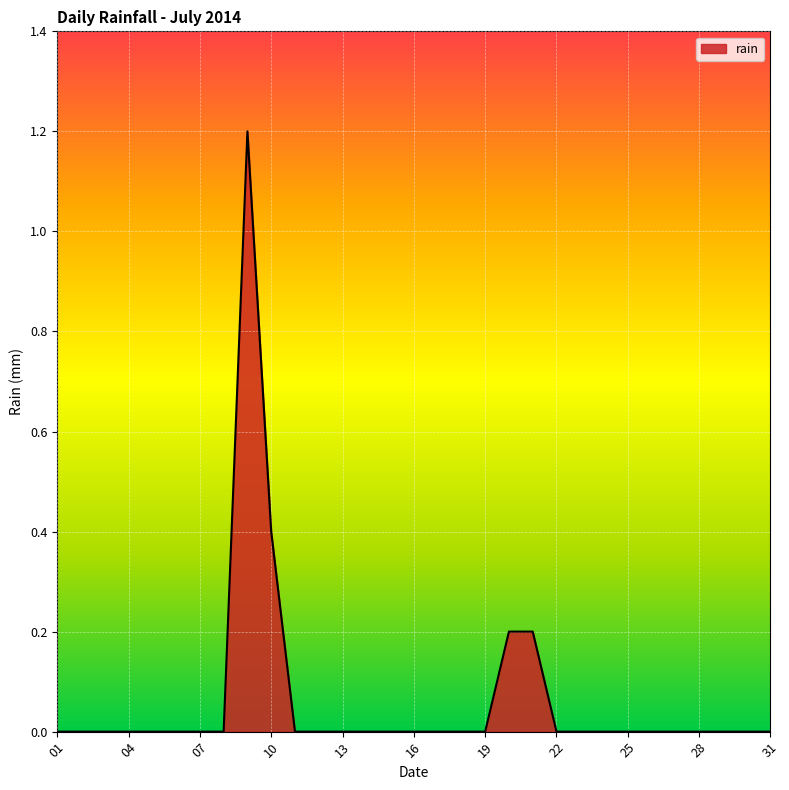

What is the difference between the maximum and minimum values?

1.2